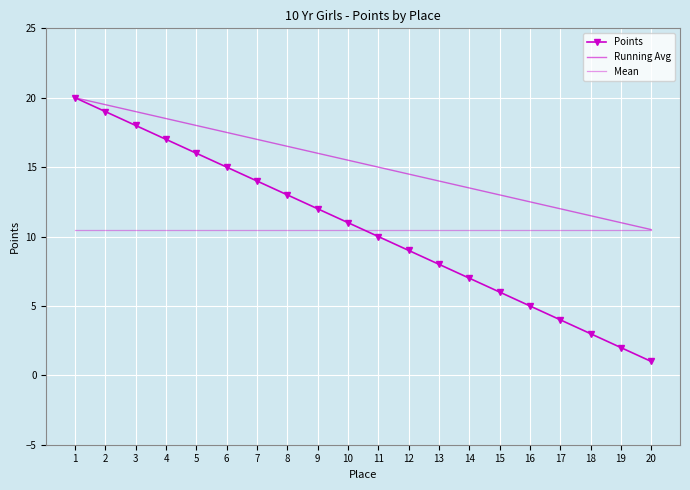

What is the difference between the highest and lowest values at 1?

9.5